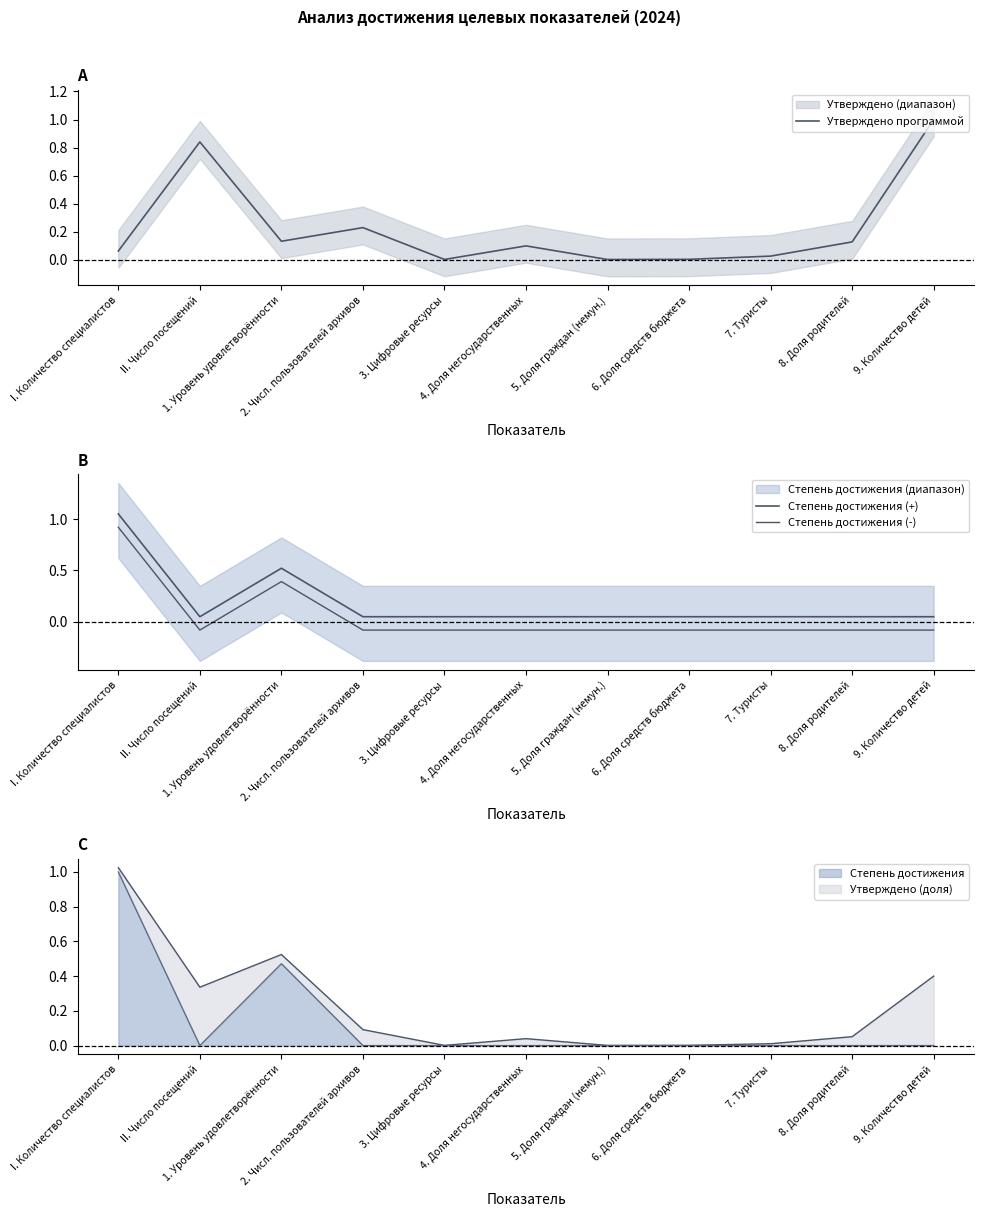

At 2. Числ. пользователей архивов, list the series in order from largest to smallest.

Утверждено программой, Степень достижения (+), Степень достижения (-)